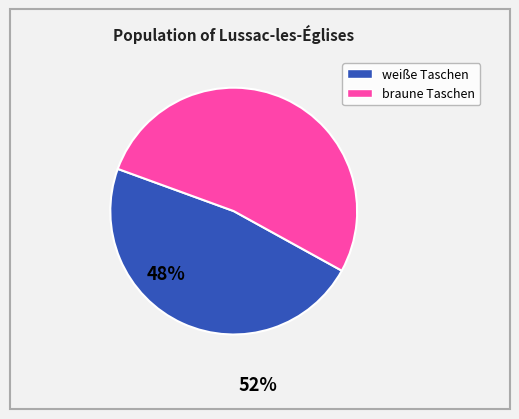

How many slices are in this pie chart?

2